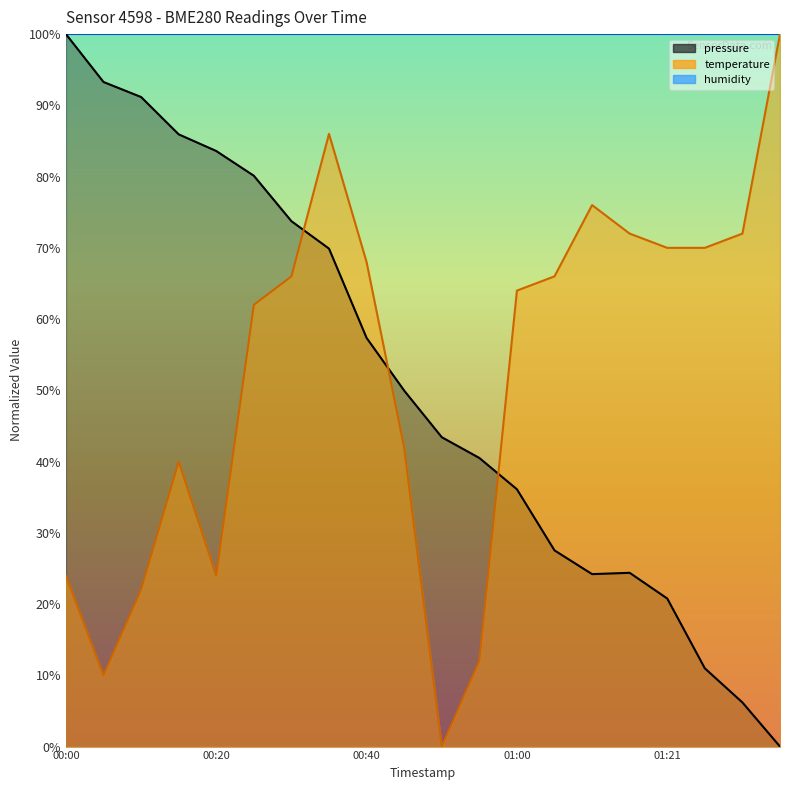

What is the average value of the temperature series?

52.3